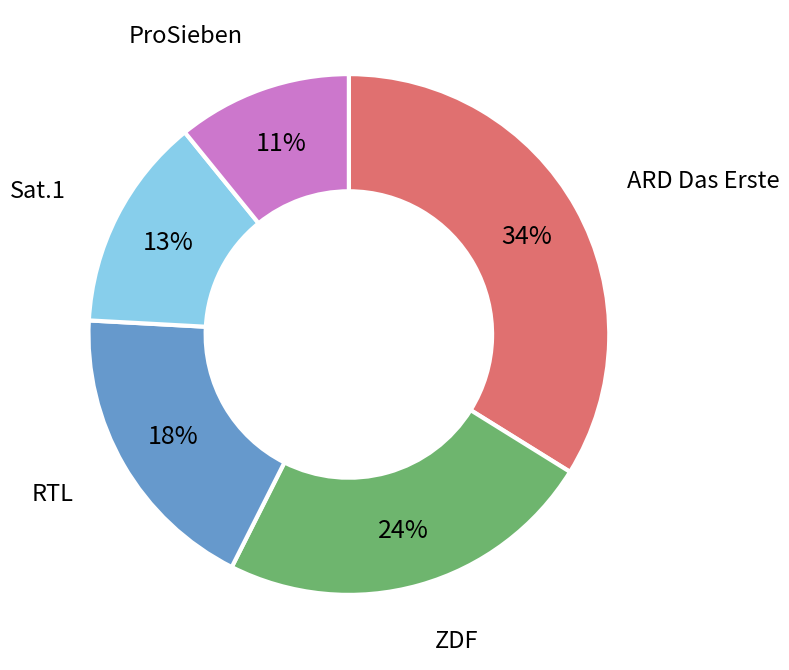

Is there a majority slice in this chart?

No